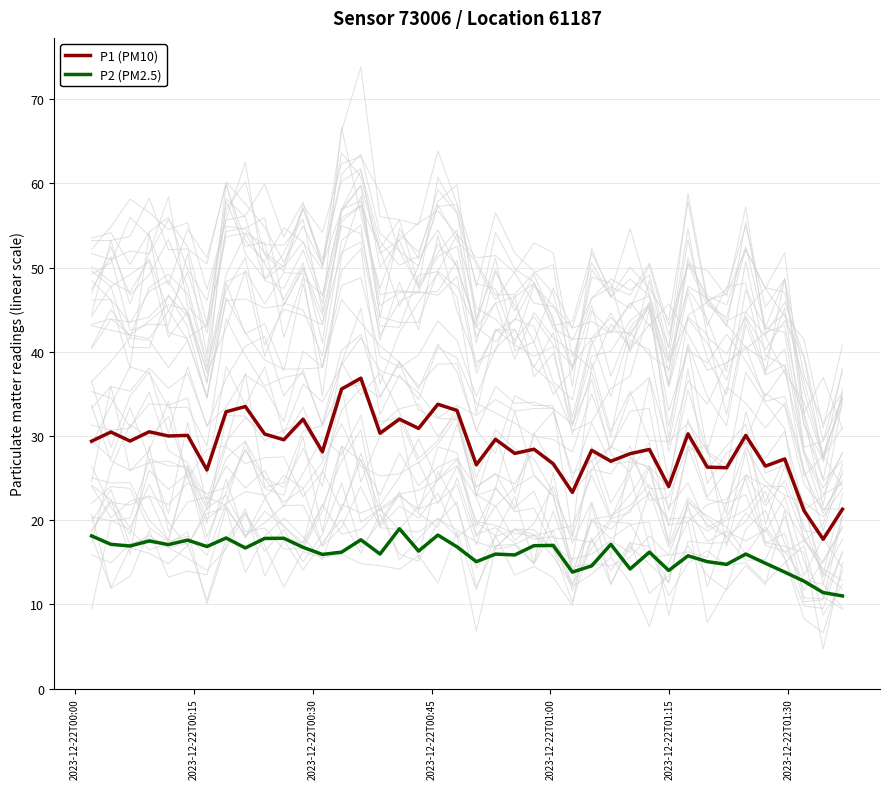

True or false: P1 (PM10) and P2 (PM2.5) intersect in this chart.

False